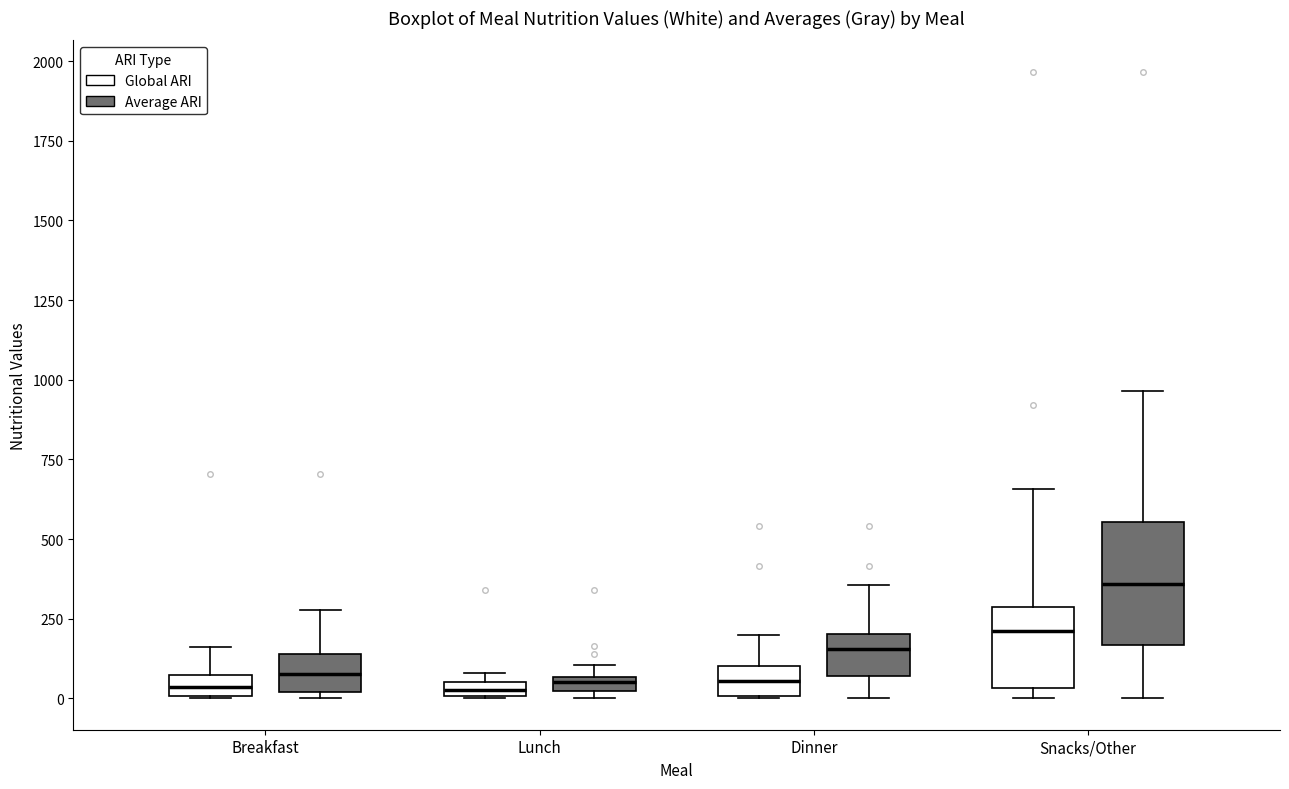

Comparing the boxes themselves (not the whiskers), which one is the tallest?

Snacks/Other (Average ARI)